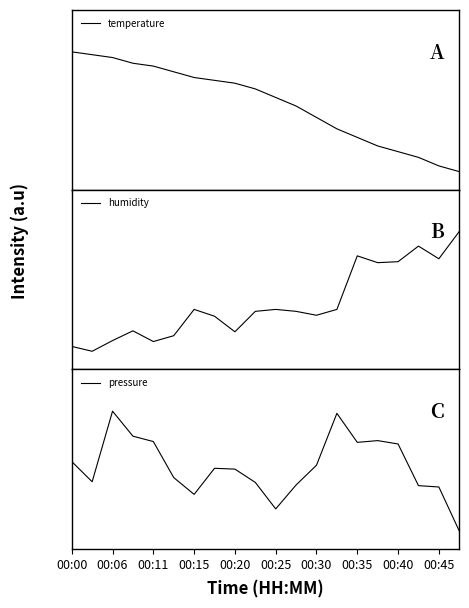

At which category does humidity reach its first local peak?

00:15